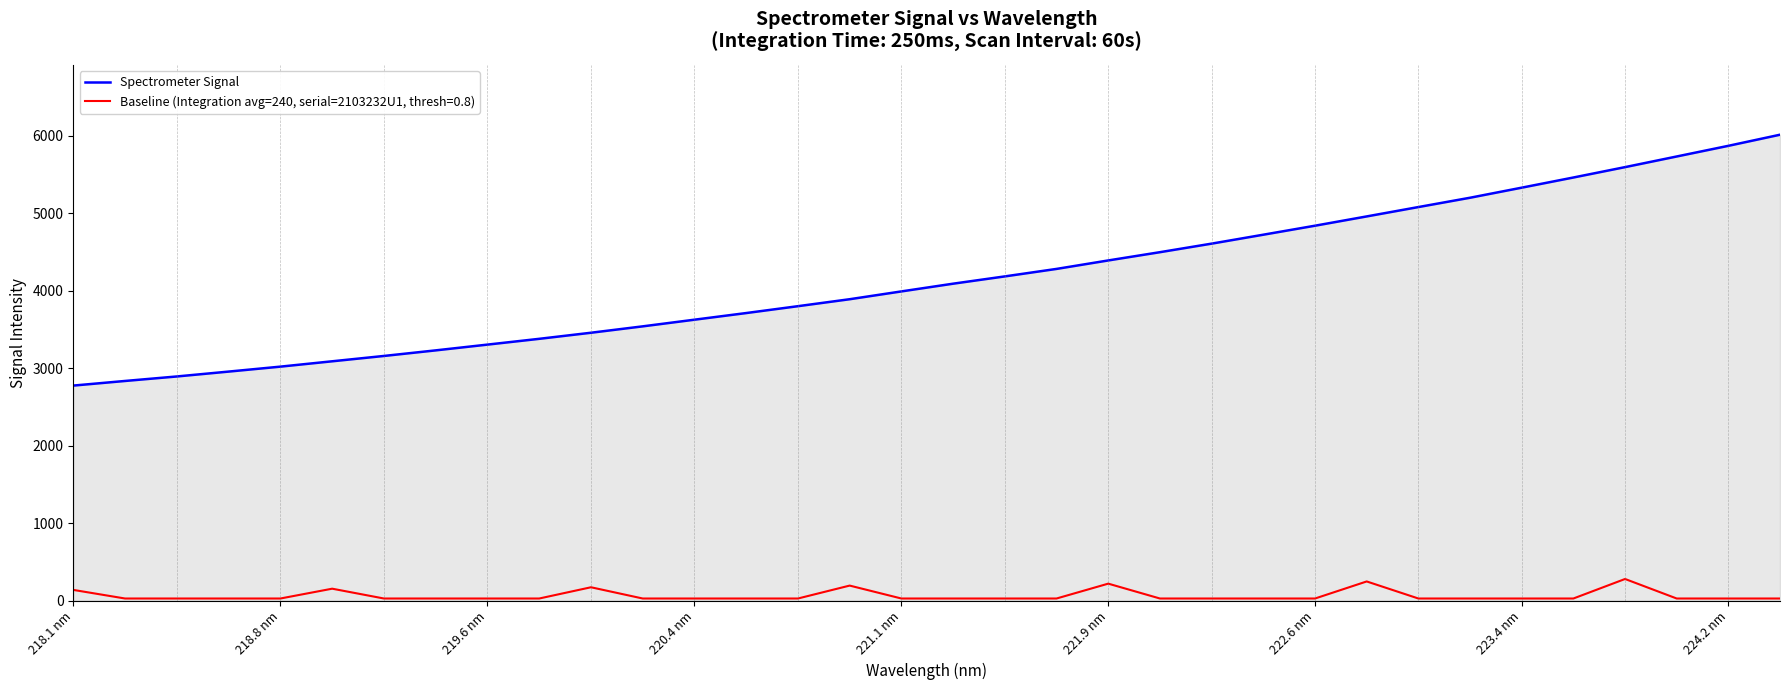

What is the difference between the maximum and minimum values in the Baseline (Integration avg=240, serial=2103232U1, thresh=0.8) series?

251.9